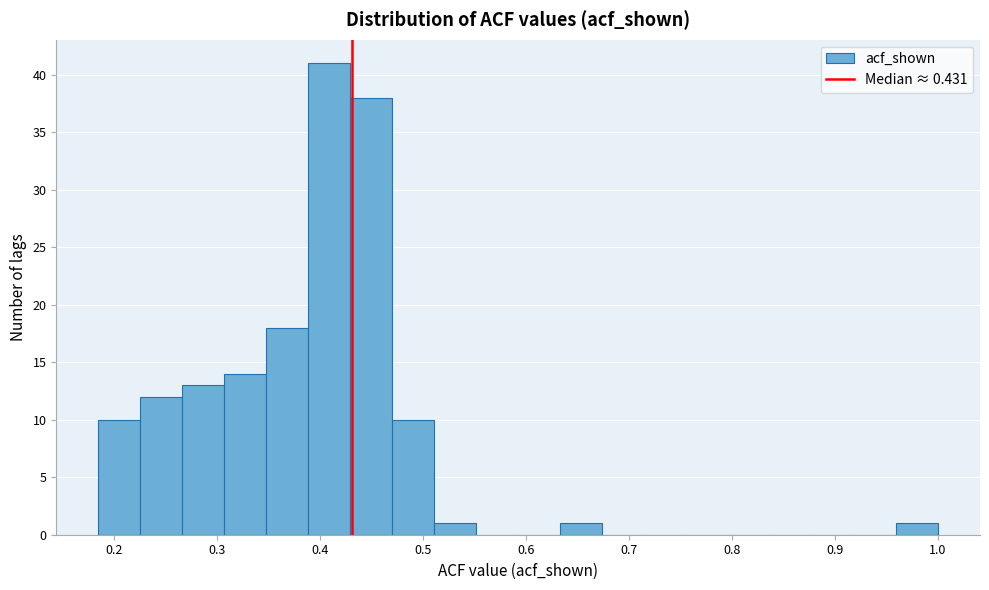

Reading left to right, transcribe this chart: for each bar, give the range it covers on the x-axis and its height. Neither the bar edges nor the heights are printed on the chart, so give them approximately, as read against the axes.

0.19 to 0.23: 10
0.23 to 0.27: 12
0.27 to 0.31: 13
0.31 to 0.35: 14
0.35 to 0.39: 18
0.39 to 0.43: 41
0.43 to 0.47: 38
0.47 to 0.51: 10
0.51 to 0.55: 1
0.55 to 0.59: 0
0.59 to 0.63: 0
0.63 to 0.67: 1
0.67 to 0.71: 0
0.71 to 0.76: 0
0.76 to 0.80: 0
0.80 to 0.84: 0
0.84 to 0.88: 0
0.88 to 0.92: 0
0.92 to 0.96: 0
0.96 to 1.00: 1